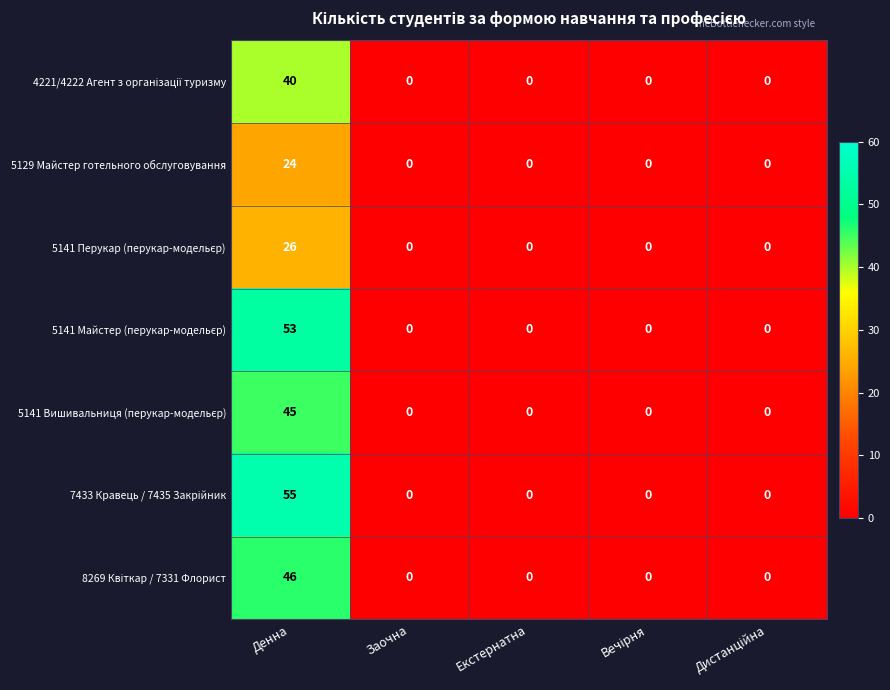

At which category is the sum across all series the highest?

Денна